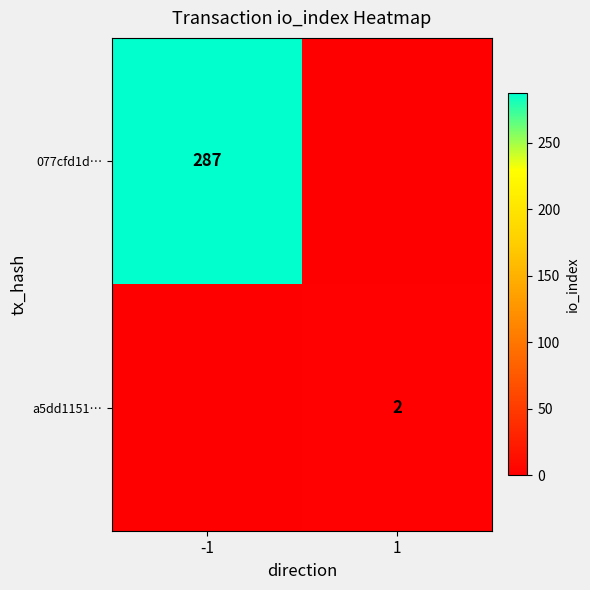

Is it true that 077cfd1d… equals 287 at -1?

True